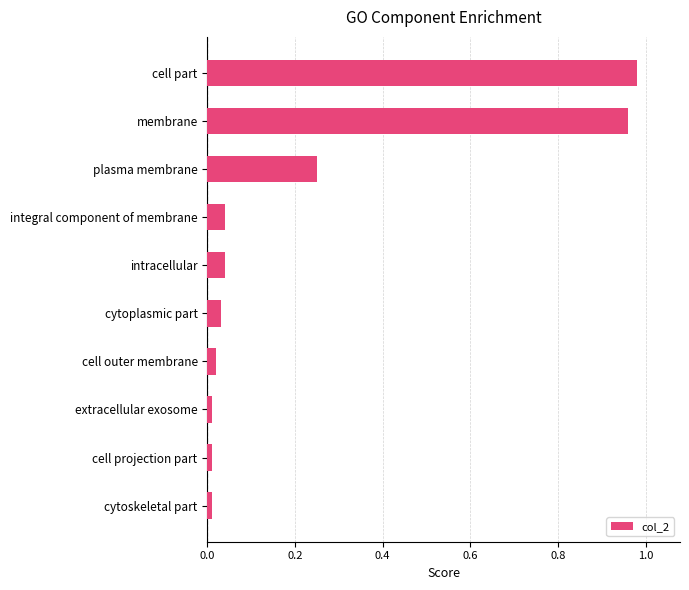

How many data points does each series have?

10